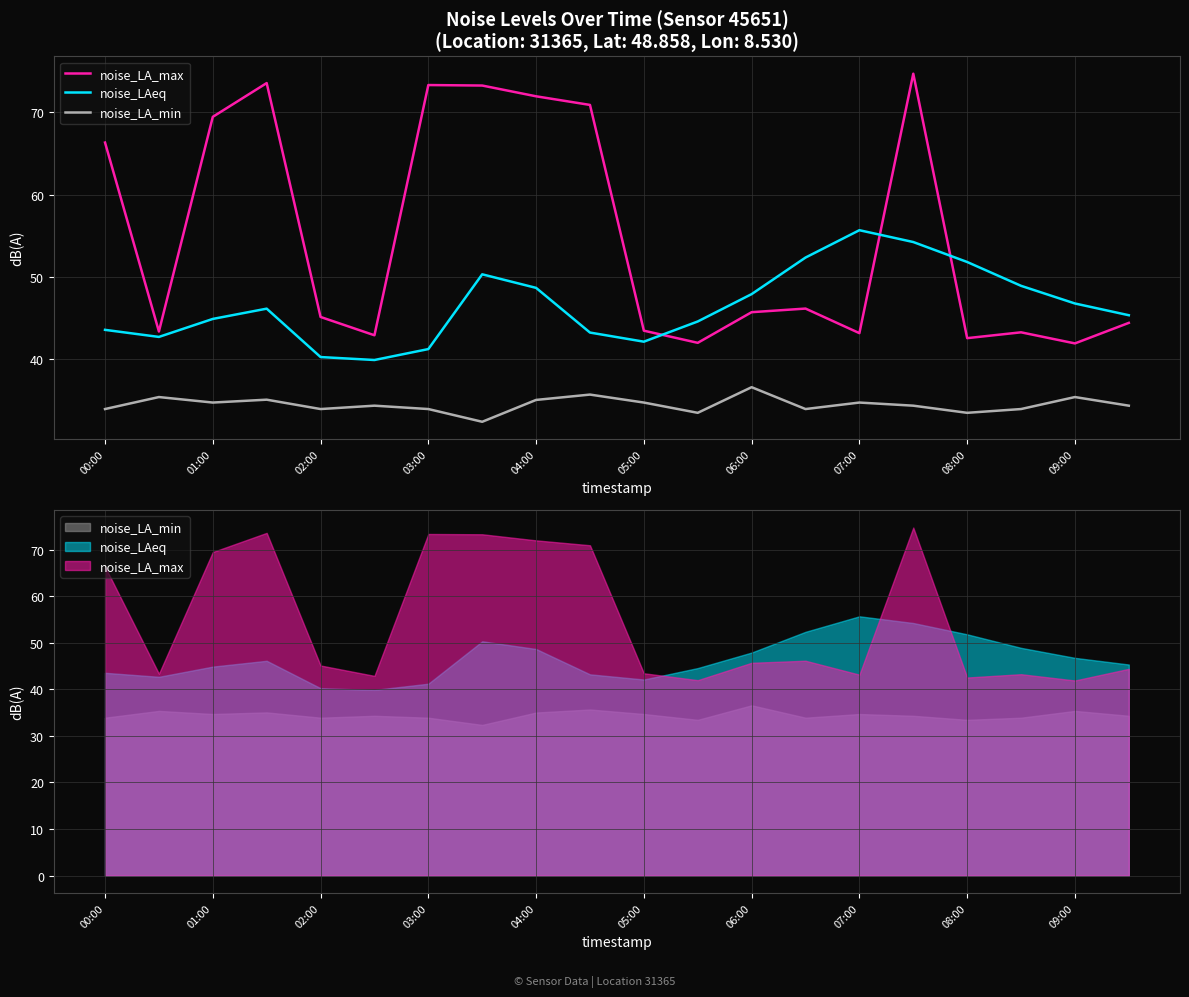

How many categories are shown in the chart?

20